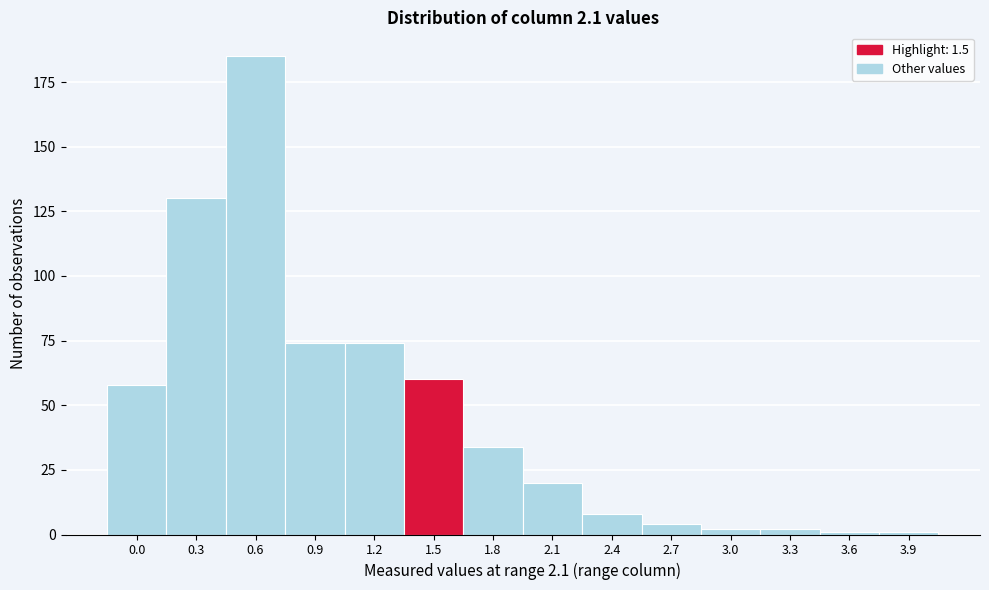

Reading left to right, transcribe all the data shown in this chart.

58	130	185	74	74	60	34	20	8	4	2	2	1	1